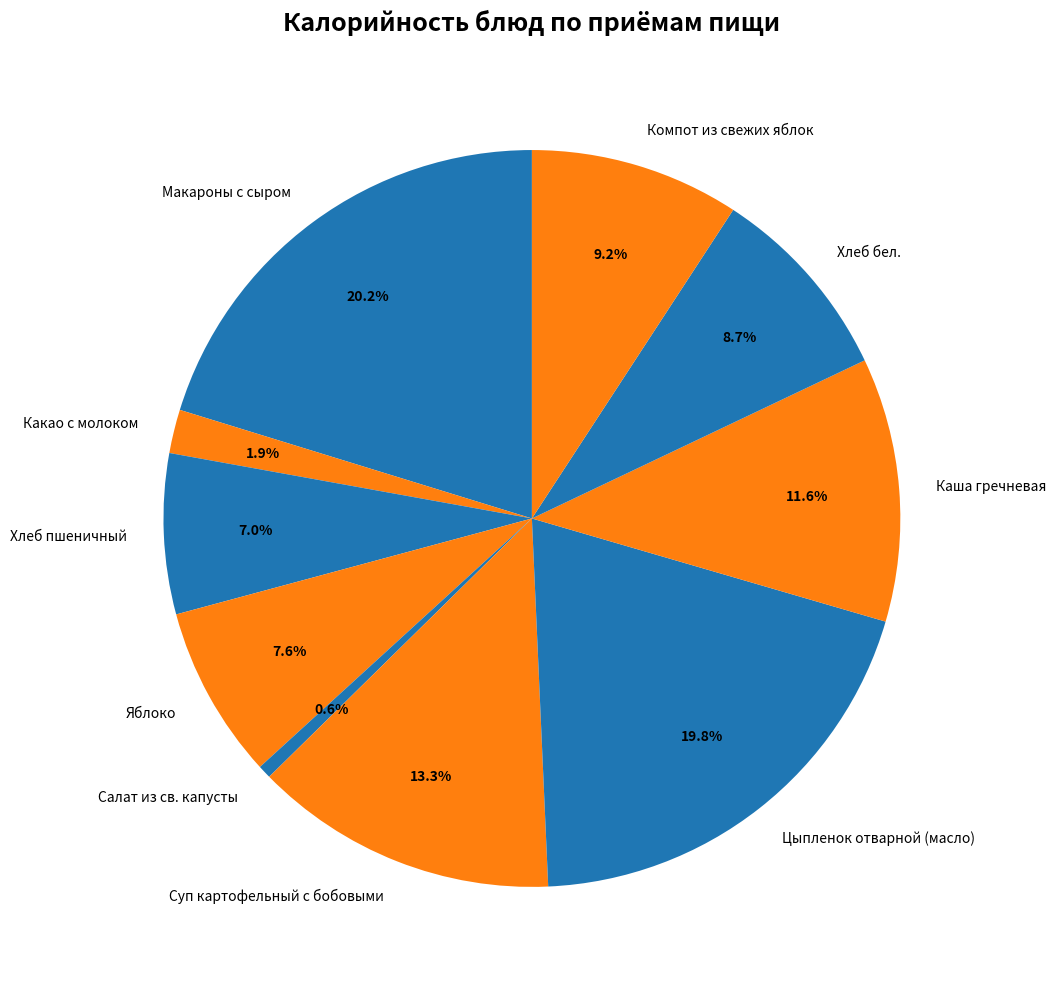

Which category has the smallest portion of the pie?

Салат из св. капусты